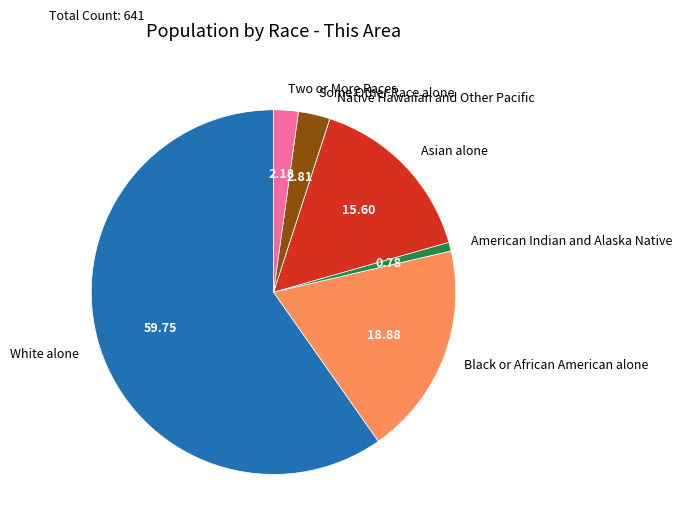

What is the largest slice in the pie chart?

White alone